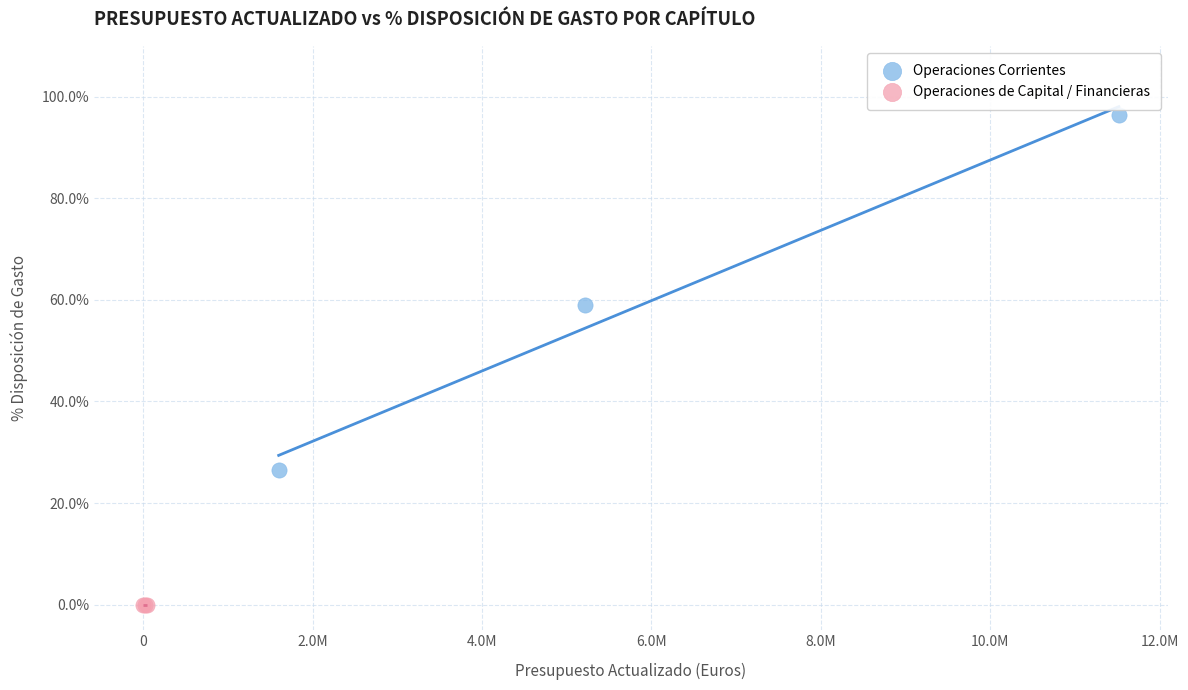

Which series contains the highest Y value?

Operaciones Corrientes